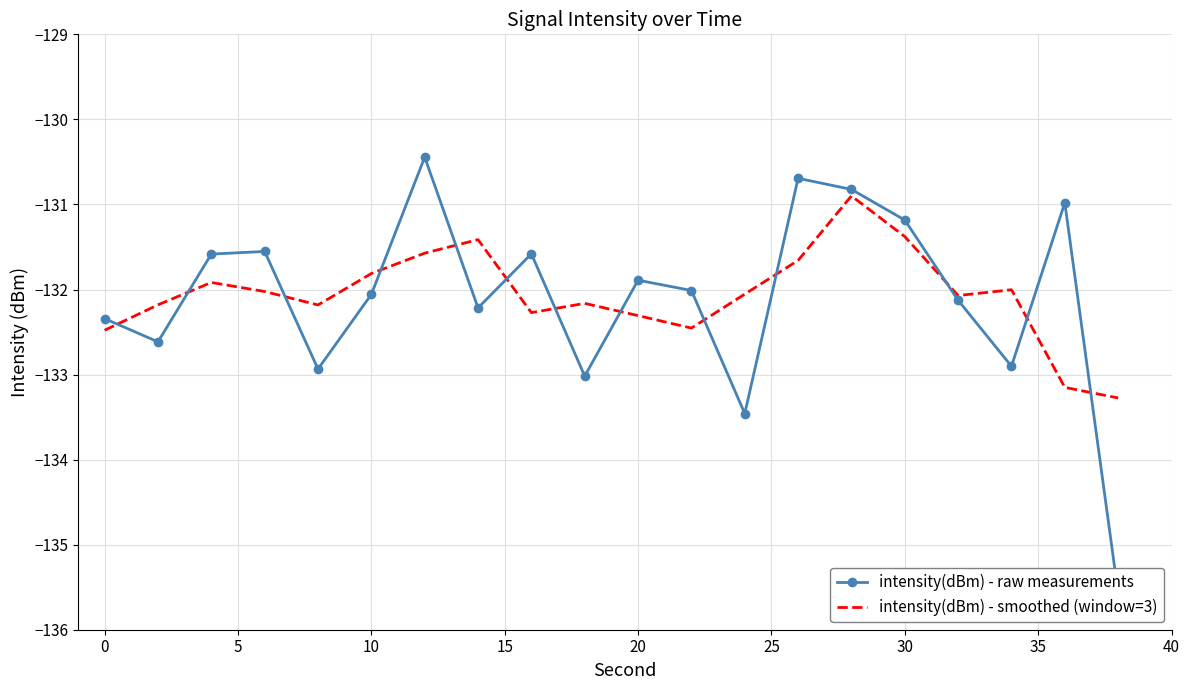

Is it true that intensity(dBm) - smoothed (window=3) equals -188.4 at 30?

False